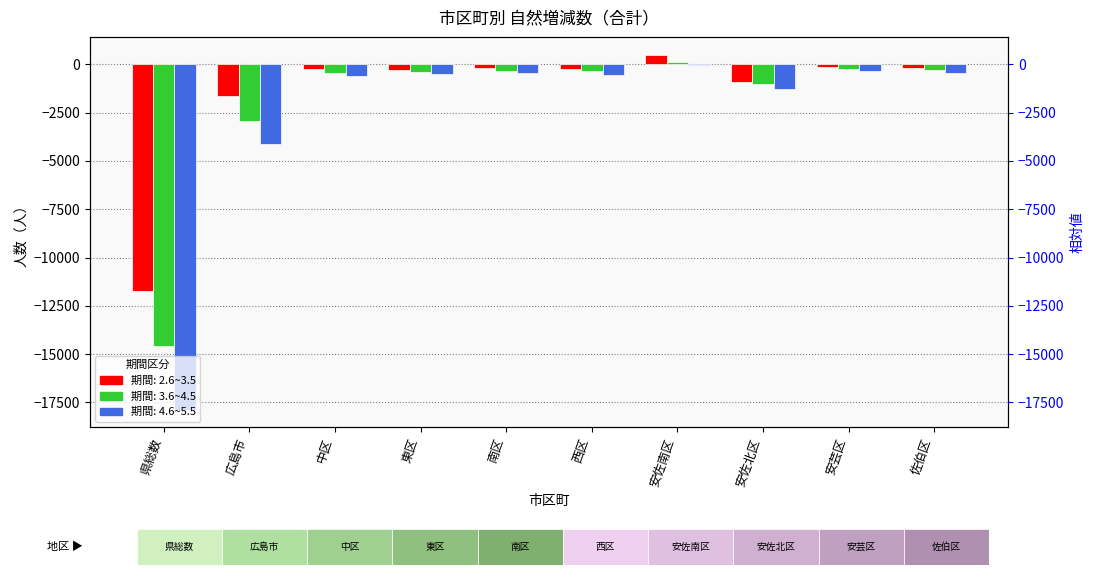

Which series has the widest spread of values?

4.6~5.5